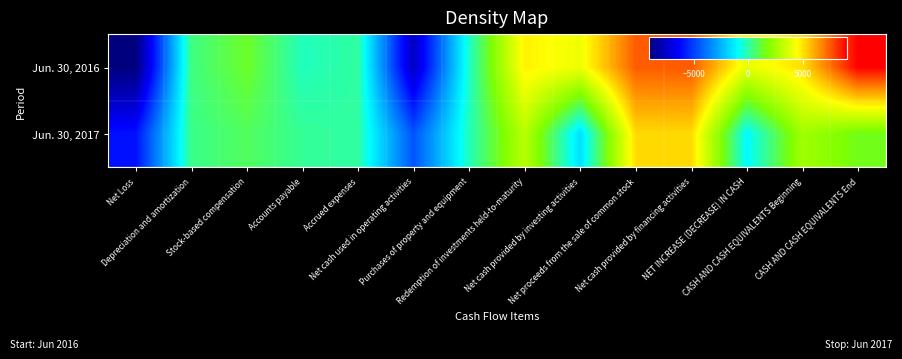

Which series has the largest range (max minus min)?

Jun. 30, 2016